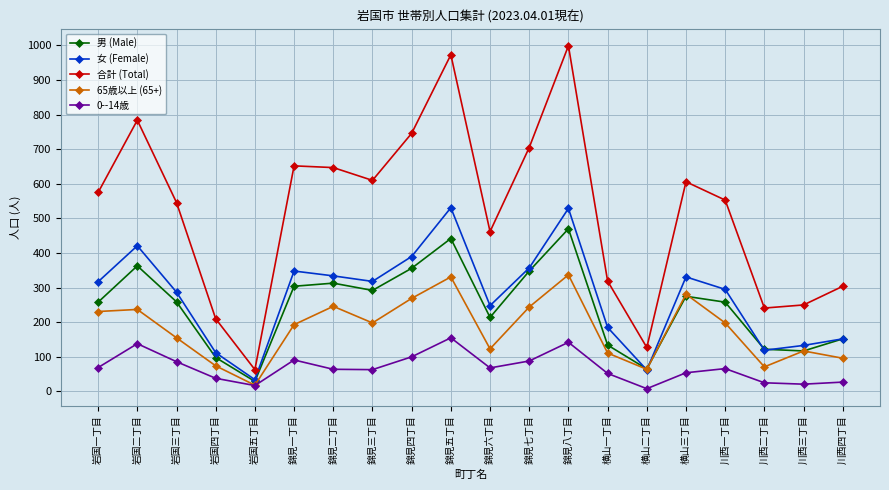

What is the total value across all series at 岩国二丁目?

1943